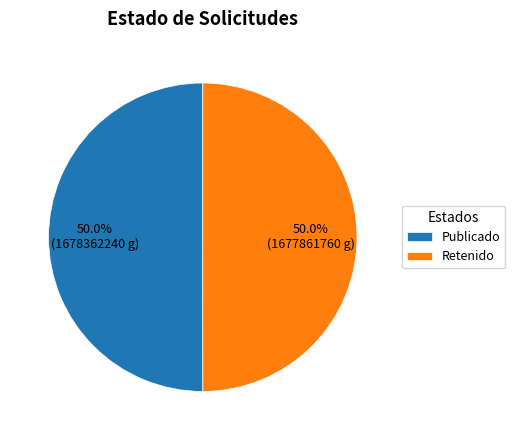

What percentage is NOT represented by Publicado?

50.0%